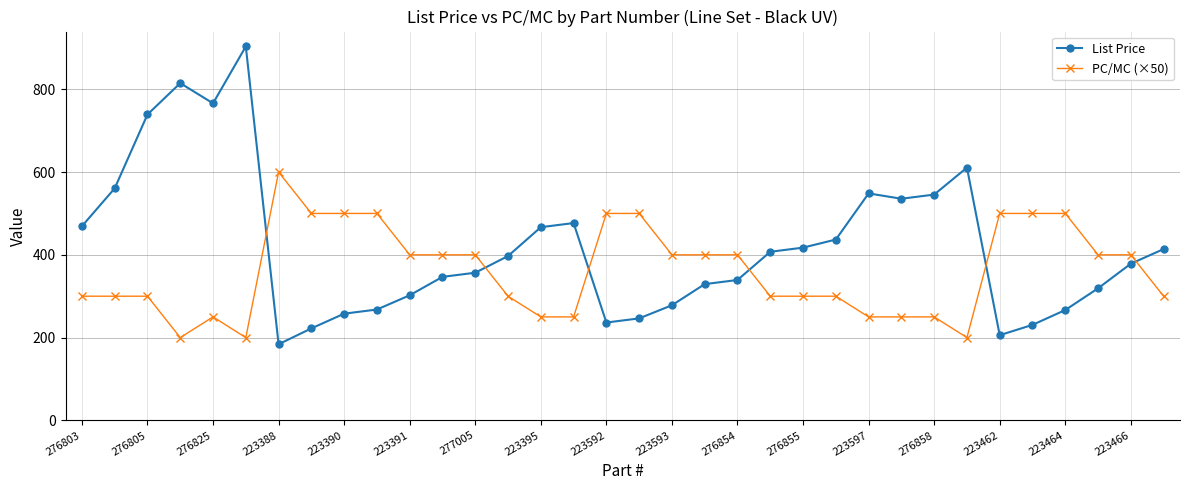

List the series in order of their peak value, highest first.

List Price, PC/MC (×50)